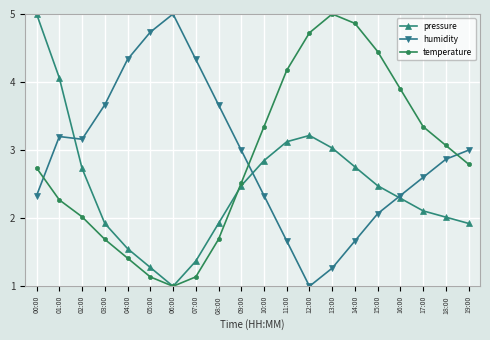

What is the label of the 12th point from the left?

11:00